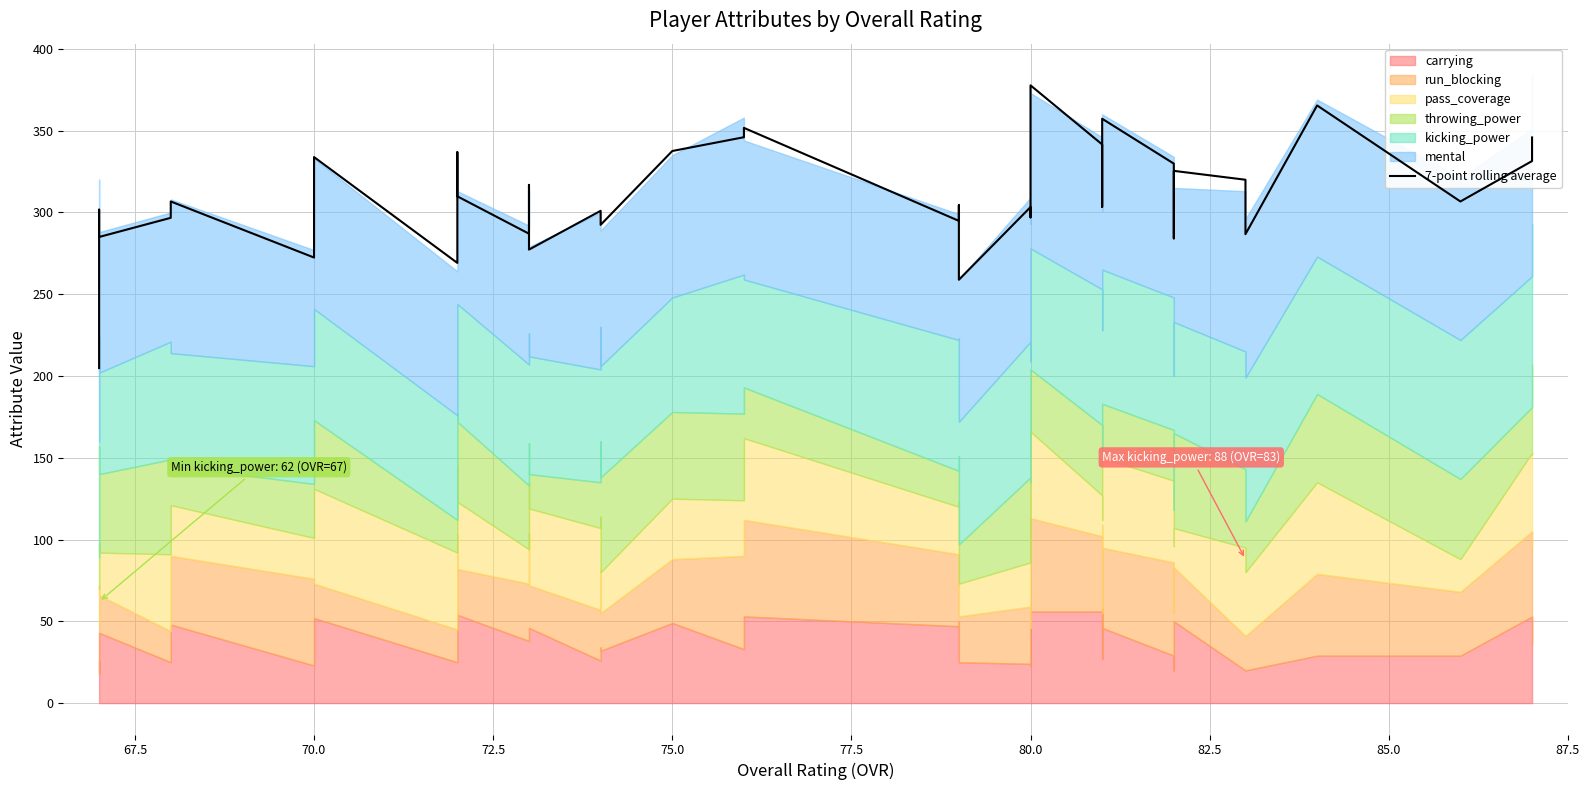

Is it true that the value at 87.5 is 464.6?

False